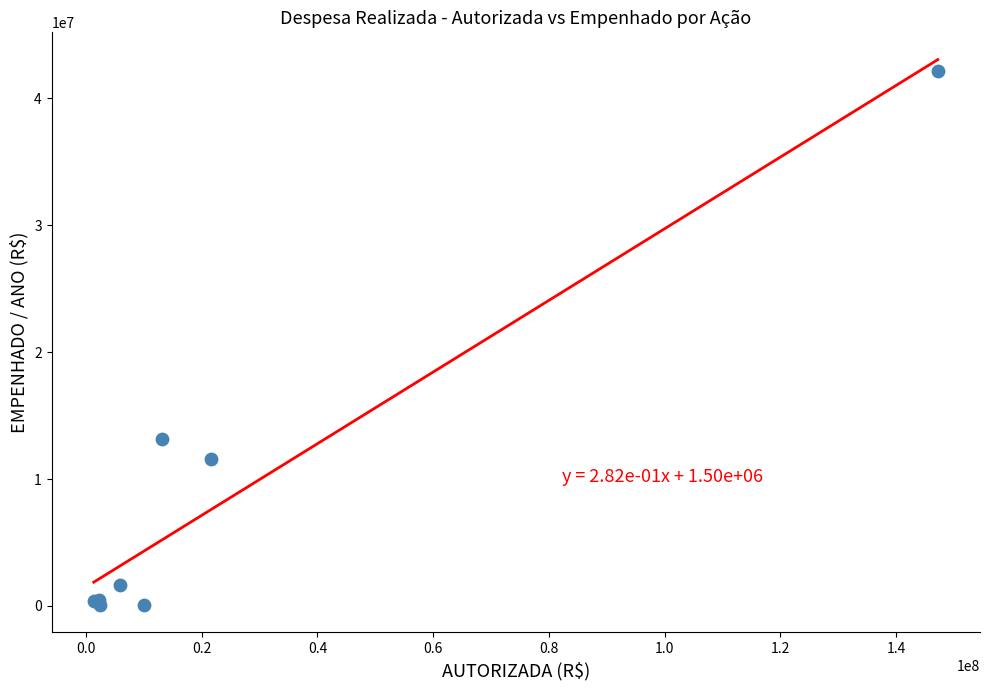

What Y value in the scatter plot is closest to 21134412?

13178289.2